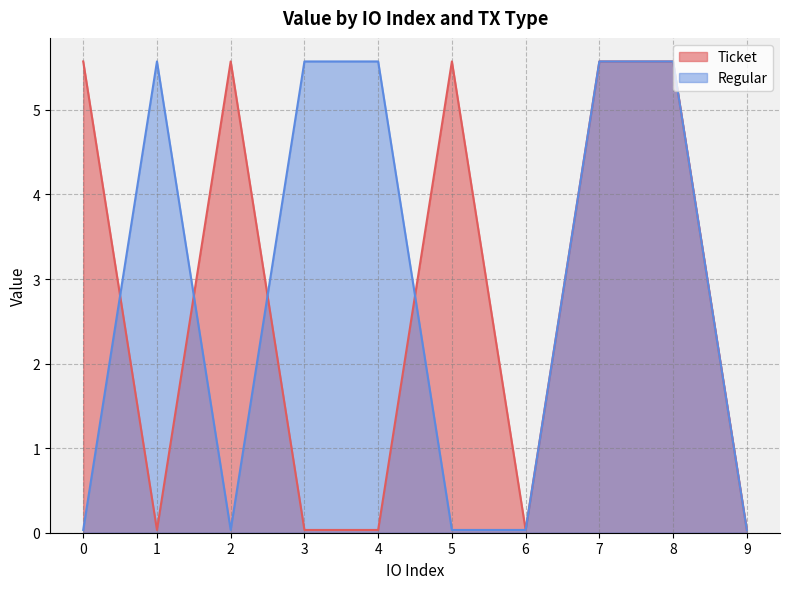

Reading left to right, extract all data points from this chart.

Ticket: 5.6	0.0	5.6	0.0	0.0	5.6	0.0	5.6	5.6	0.0
Regular: 0.0	5.6	0.0	5.6	5.6	0.0	0.0	5.6	5.6	0.0